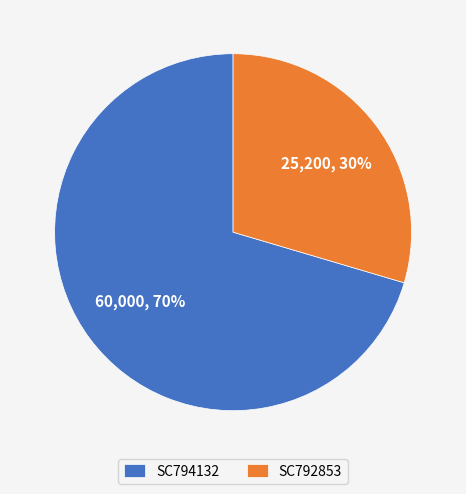

To the nearest percent, what portion does SC792853 represent?

30%